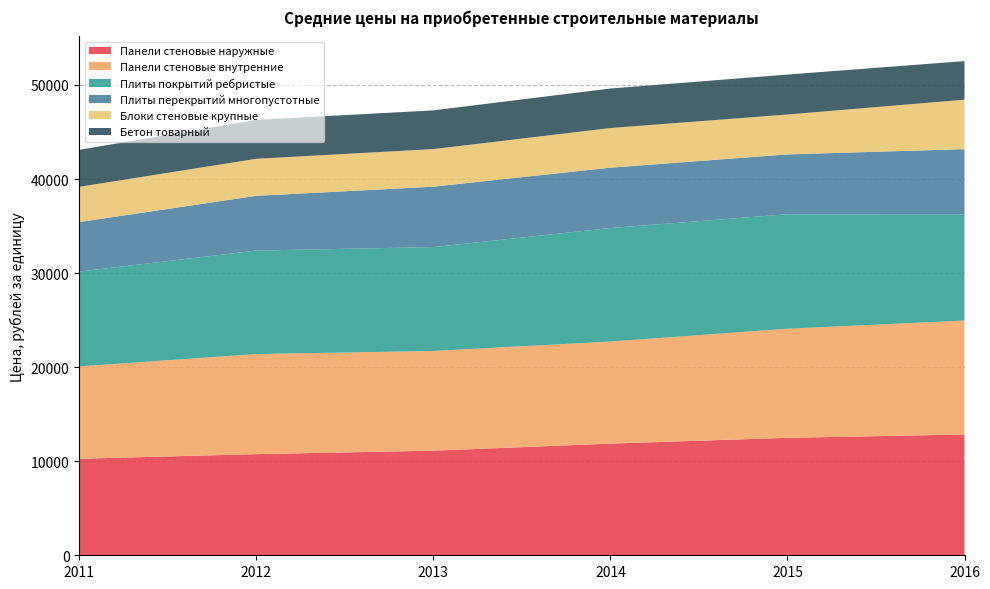

Reading right to left, transcribe all the data shown in this chart.

Панели стеновые наружные: 12839	12485	11870	11120	10753	10259
Панели стеновые внутренние: 12114	11601	10853	10599	10642	9821
Плиты покрытий ребристые: 11288	12172	12066	11044	10999	10081
Плиты перекрытий многопустотные: 6935	6358	6418	6422	5819	5261
Блоки стеновые крупные: 5258	4241	4212	3996	3936	3750
Бетон товарный: 4100	4247	4201	4115	4141	3929